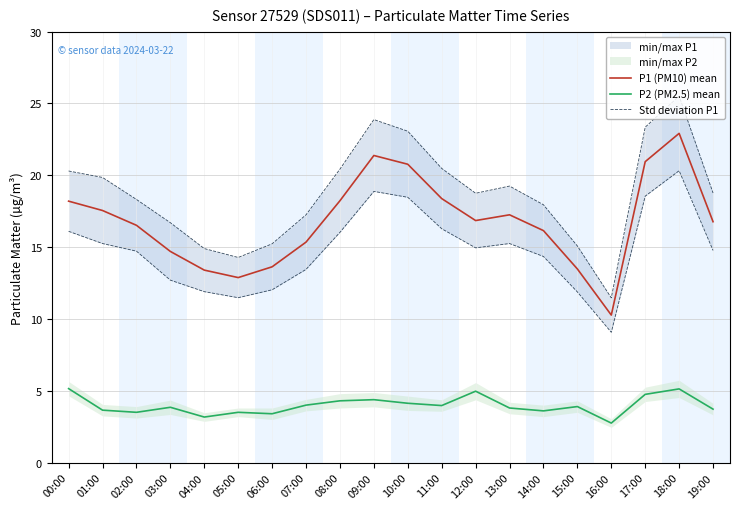

What is the minimum value for P1 (PM10) mean?

10.3